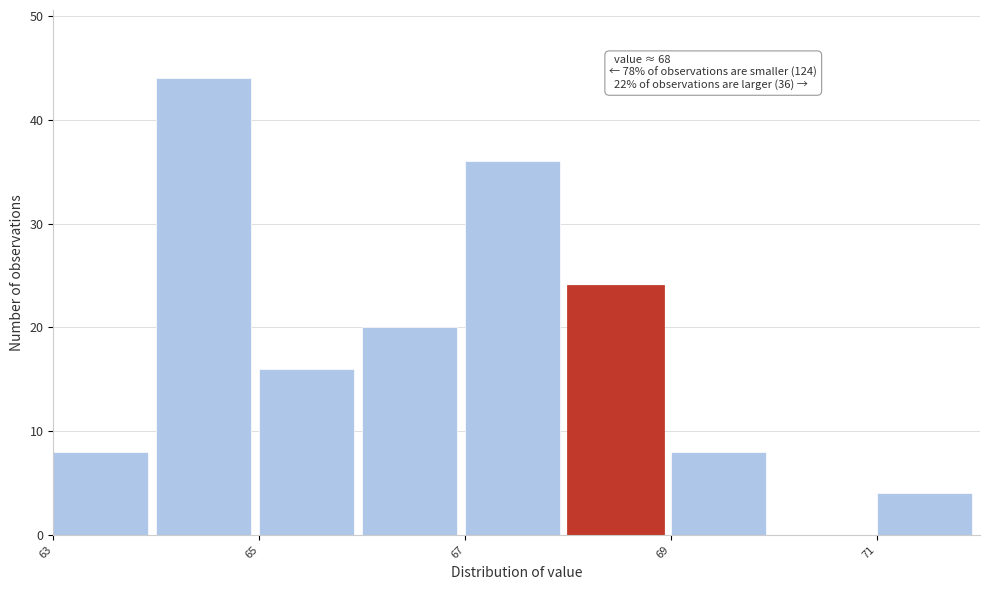

Over which range of the x-axis is the bar tallest?

64 to 65